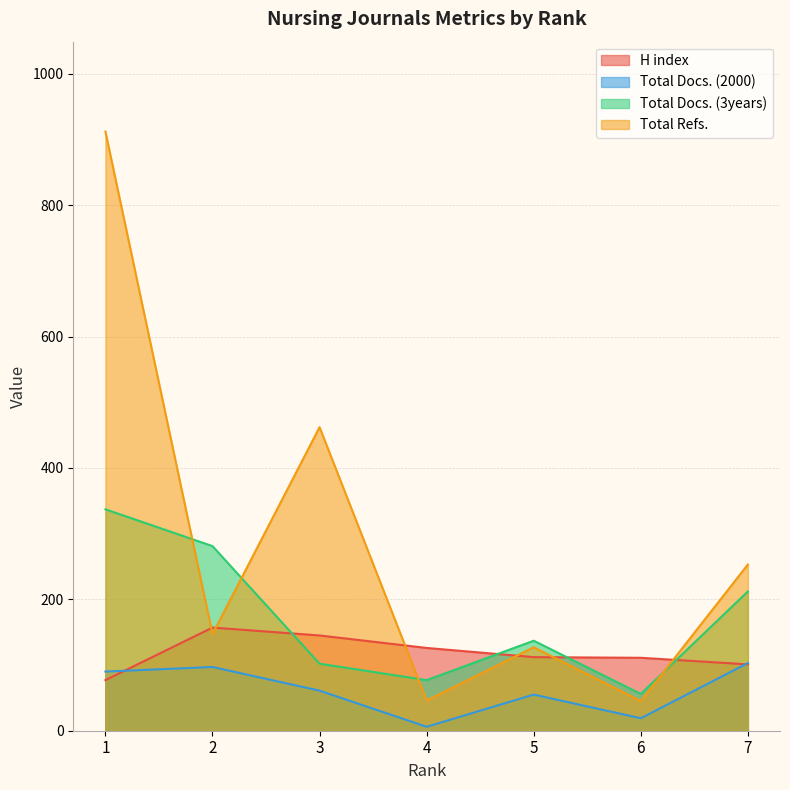

What is the highest value of the H index series?

157